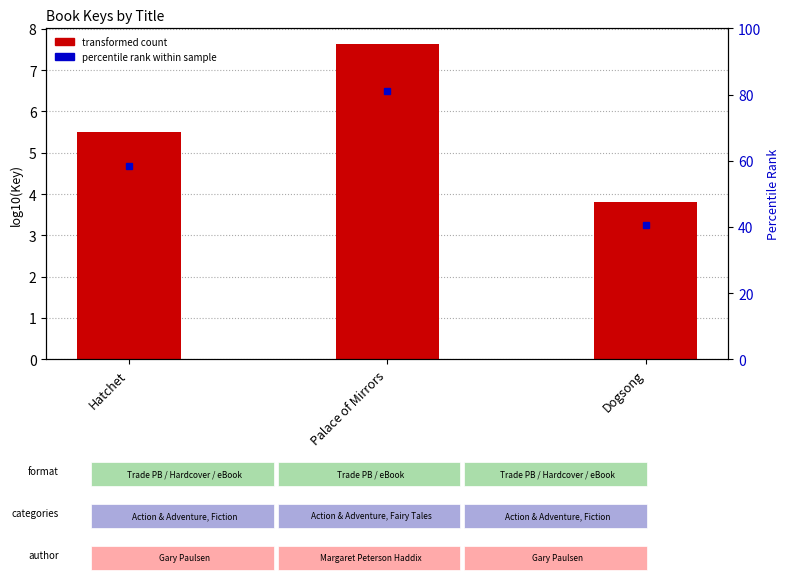

At which category does the chart reach its minimum across all series?

Dogsong